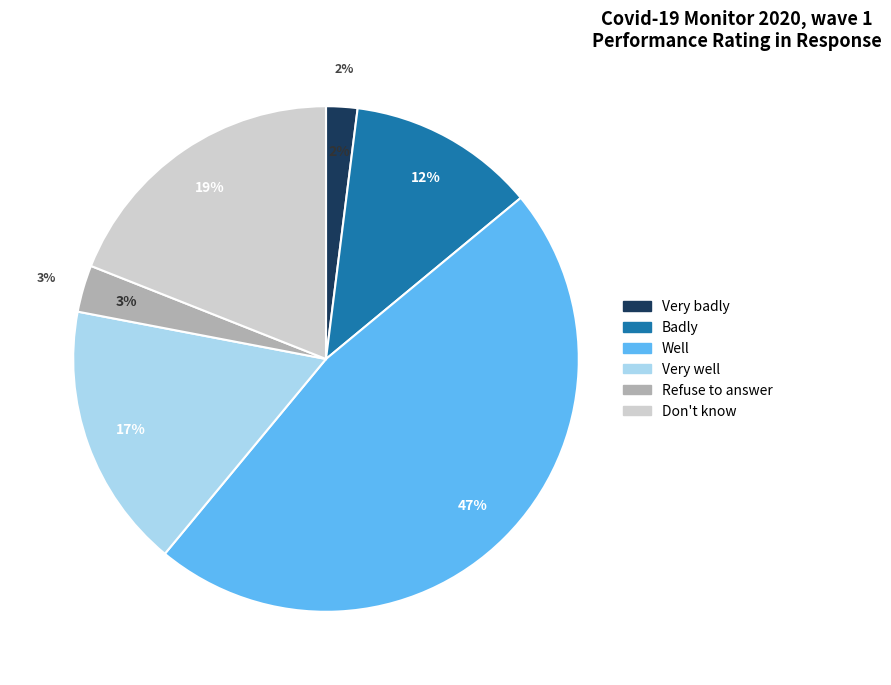

Does Very badly account for over 50% of the chart?

No